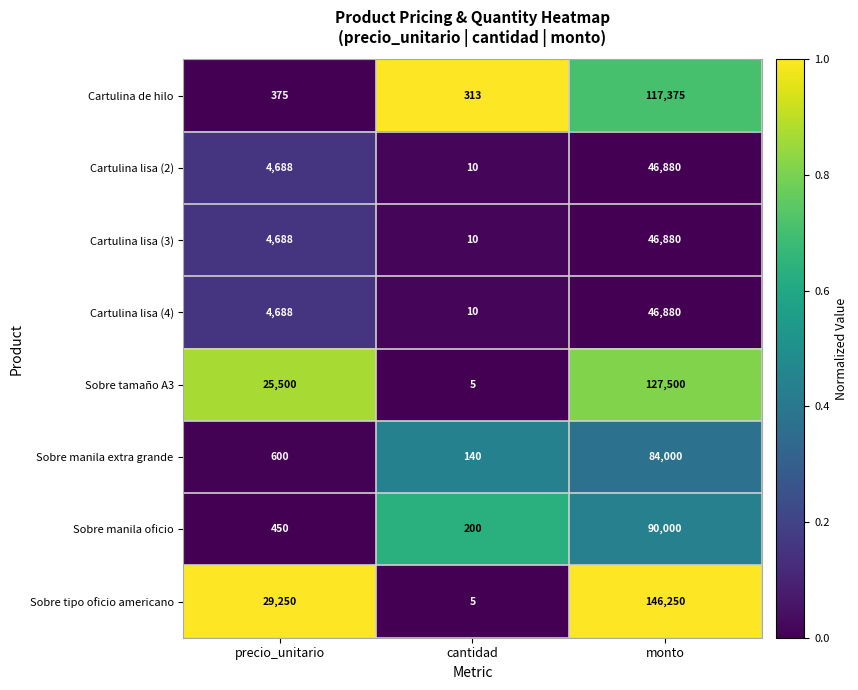

Which series changed the most between precio_unitario and cantidad?

Sobre tipo oficio americano